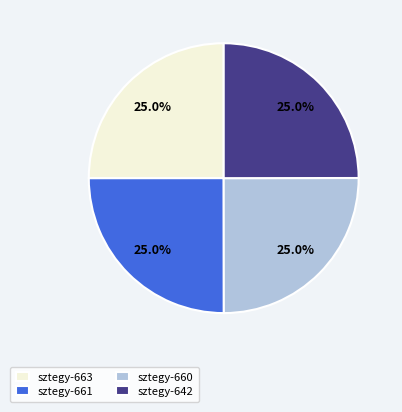

The sztegy-642 slice represents 13% of the pie. True or false?

False